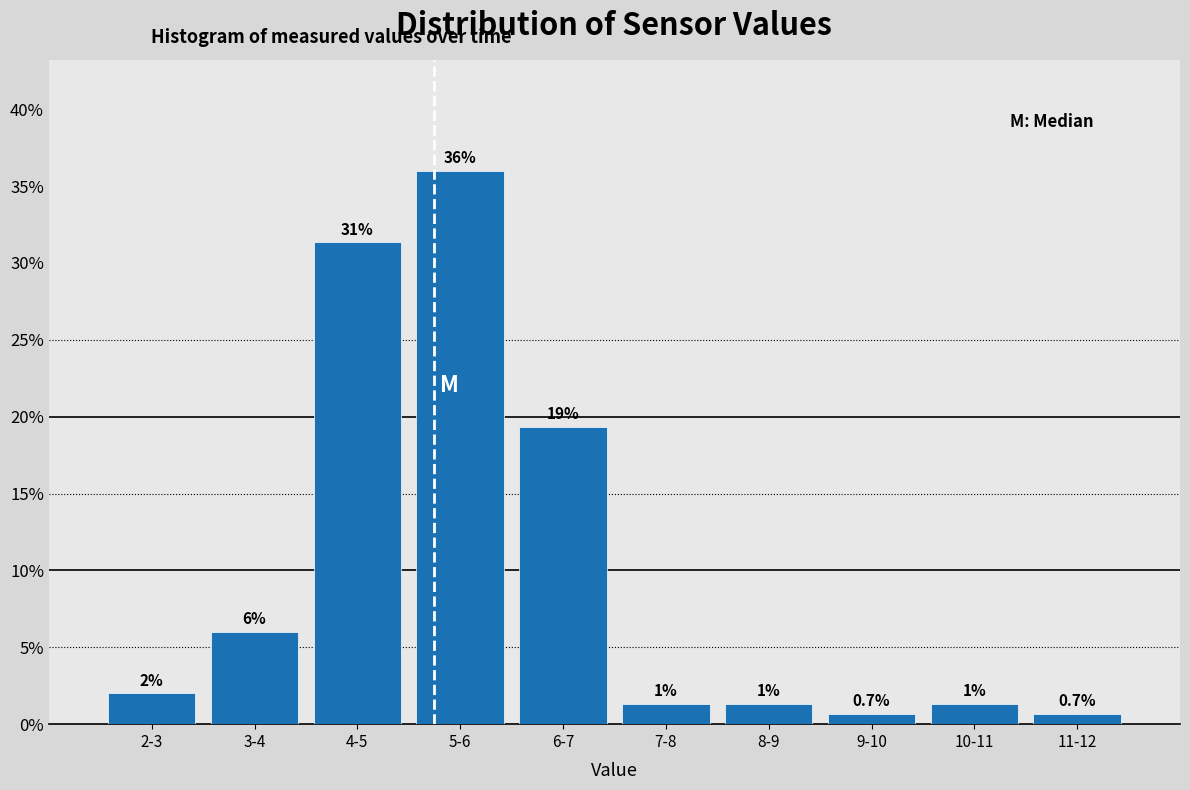

What is the sum of the values at 9-10 and 6-7?

20.0